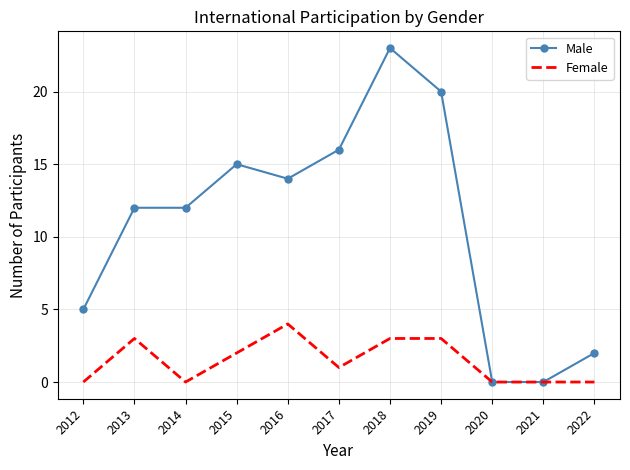

The value of Male at 2020 is 12. True or false?

False